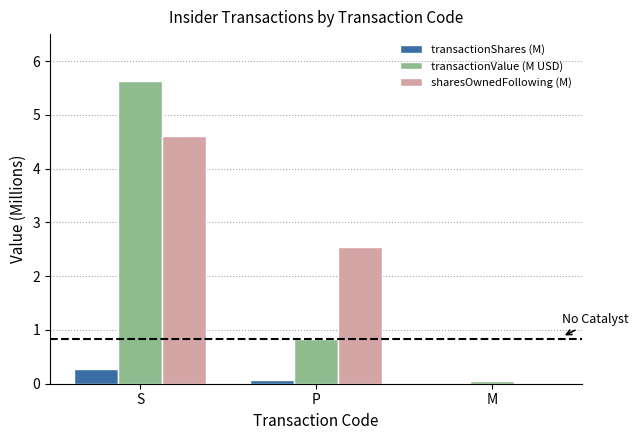

The transactionShares (M) series shows 0.3 at S. True or false?

True